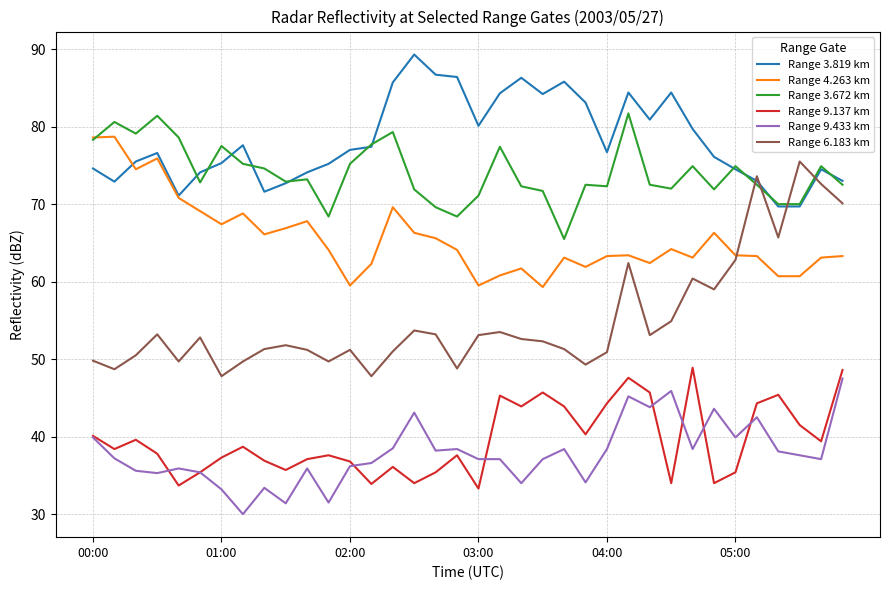

True or false: Range 4.263 km has more than 0 points higher than both neighbors.

True